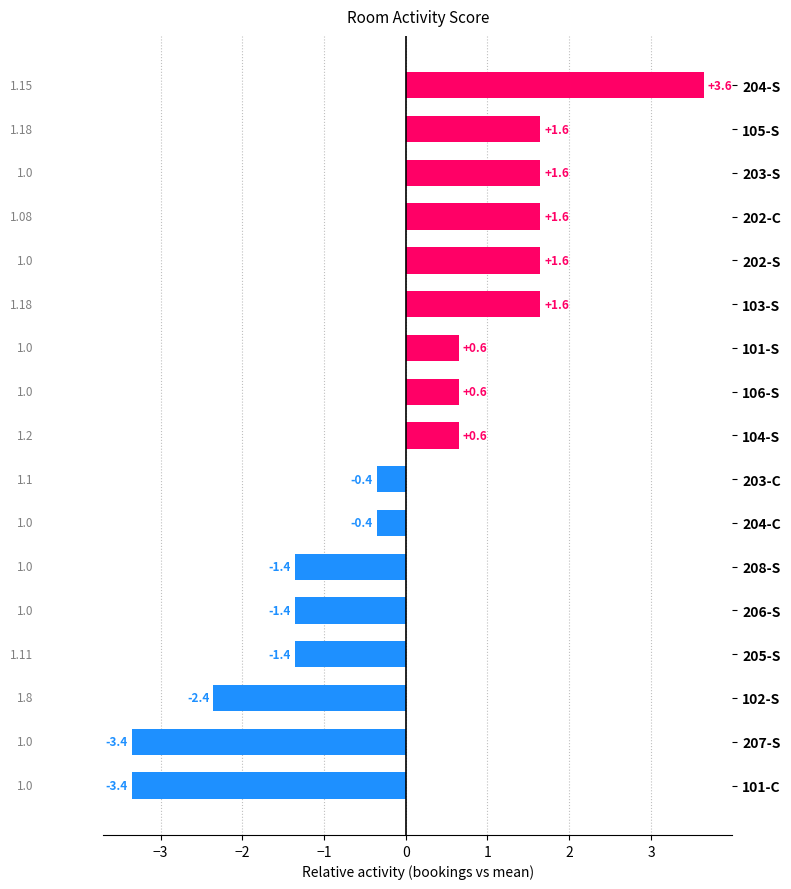

What is the minimum value shown in the chart?

-3.4